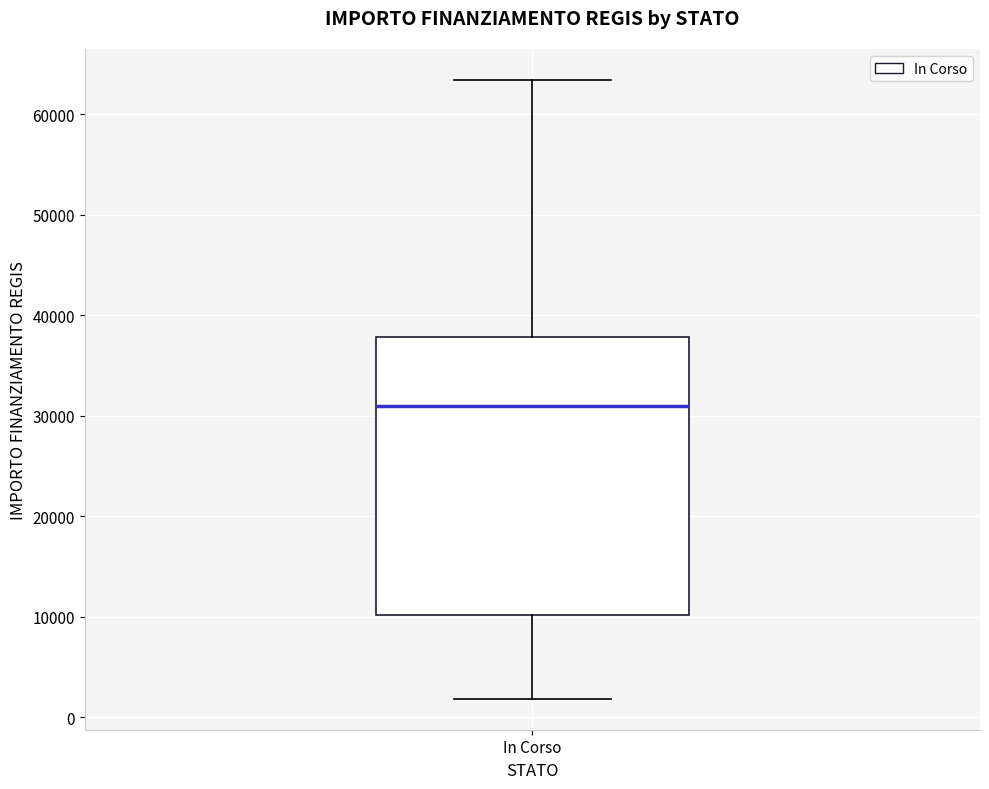

Where does the lower whisker of the box for In Corso end on the y-axis? The values are not printed on the chart, so give them approximately, as read against the axis.

2000